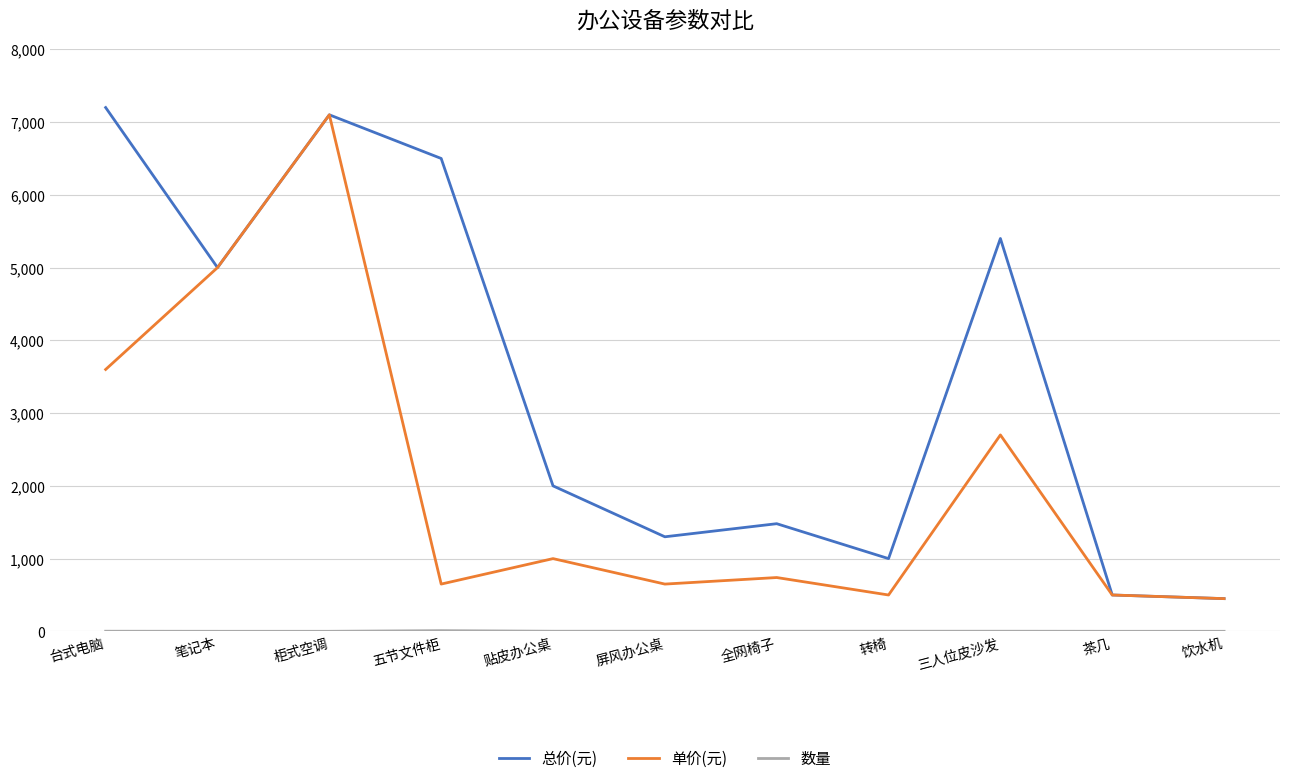

Is it true that 单价(元) equals 11910 at 柜式空调?

False